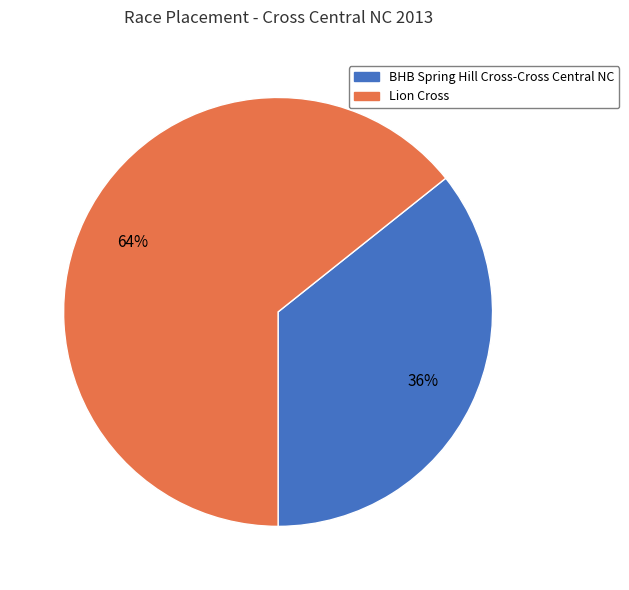

What is the ratio of the value at Lion Cross to the value at BHB Spring Hill Cross-Cross Central NC?

1.8